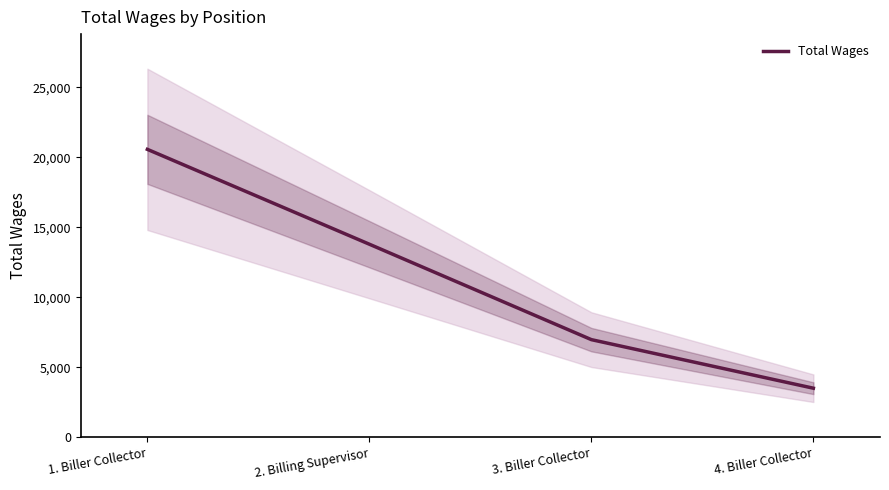

Reading left to right, list all the values displayed in this chart.

1. Biller Collector=20569	2. Billing Supervisor=13795	3. Biller Collector=6982	4. Biller Collector=3515